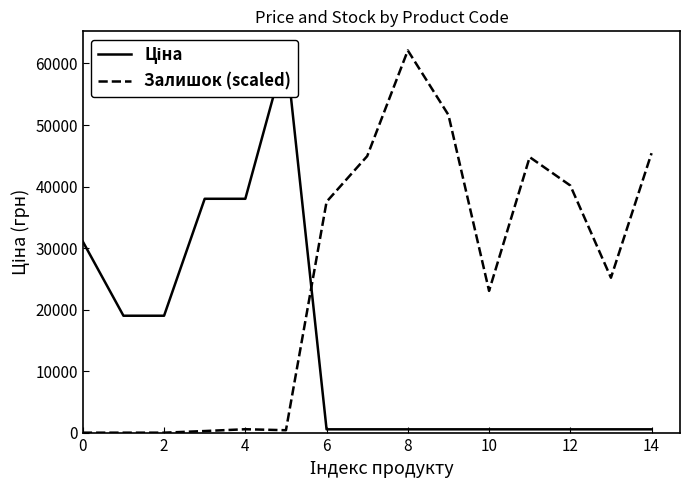

The Залишок (scaled) series shows 26444.8 at 0. True or false?

False